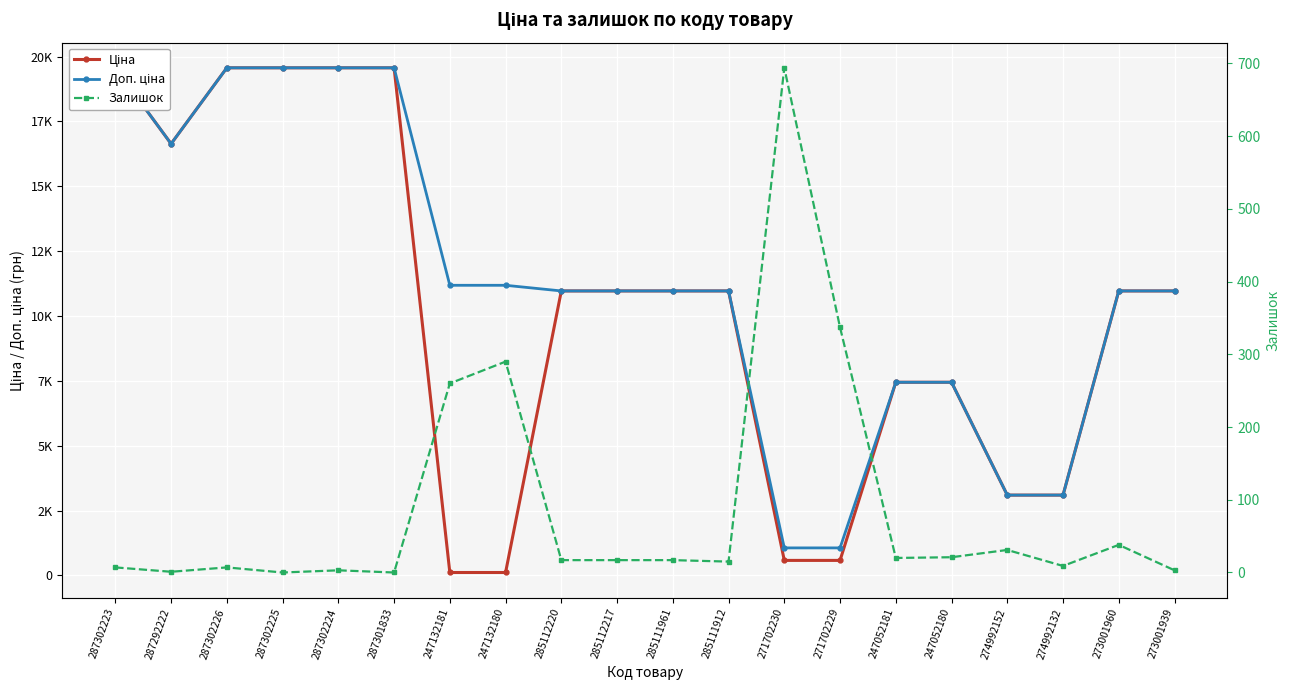

Which series has the largest range (max minus min)?

Ціна